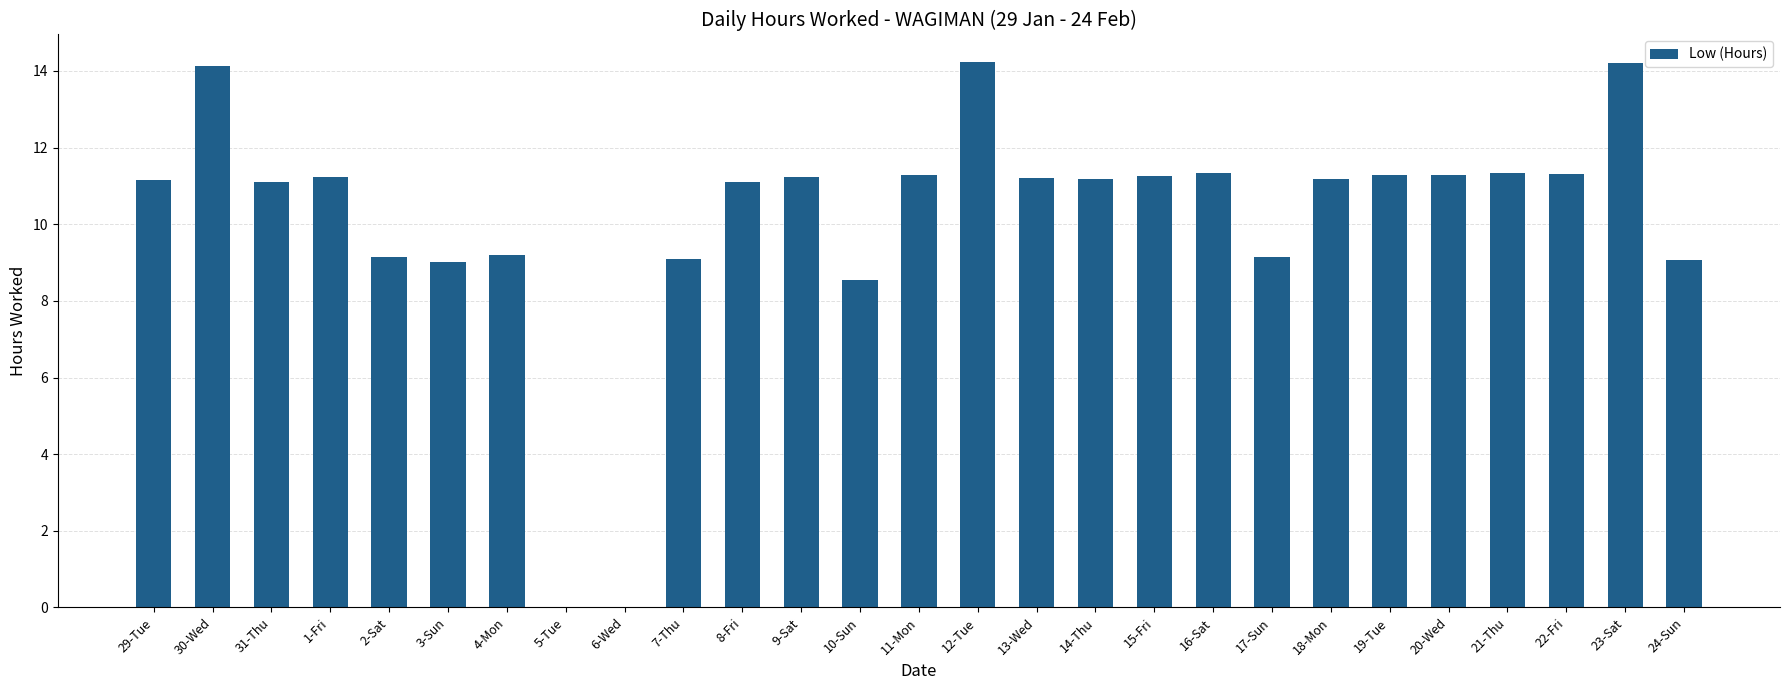

Approximately how many times larger is the value at 4-Mon compared to 14-Thu?

0.8